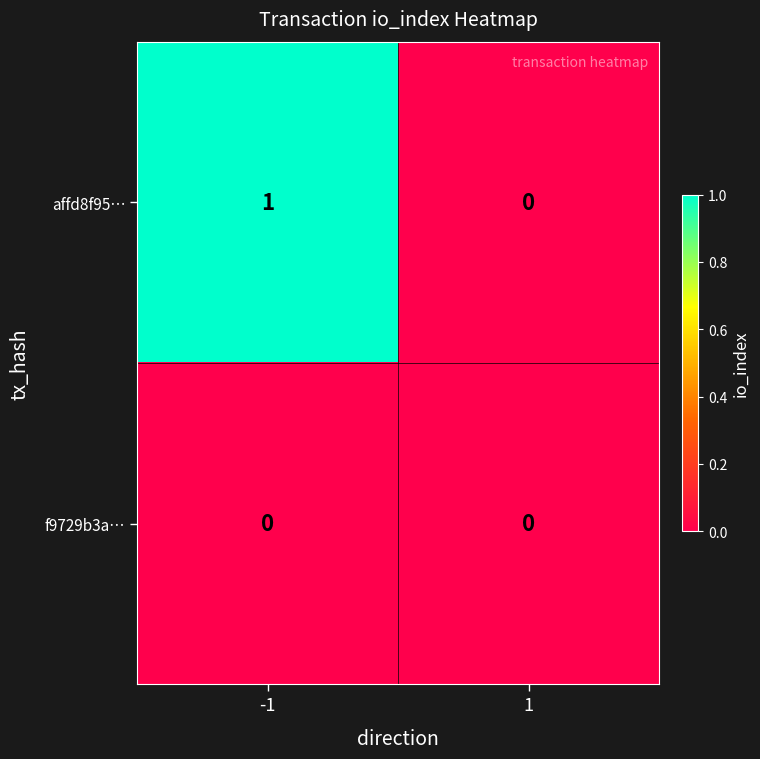

Is it true that affd8f95… equals 1 at -1?

True